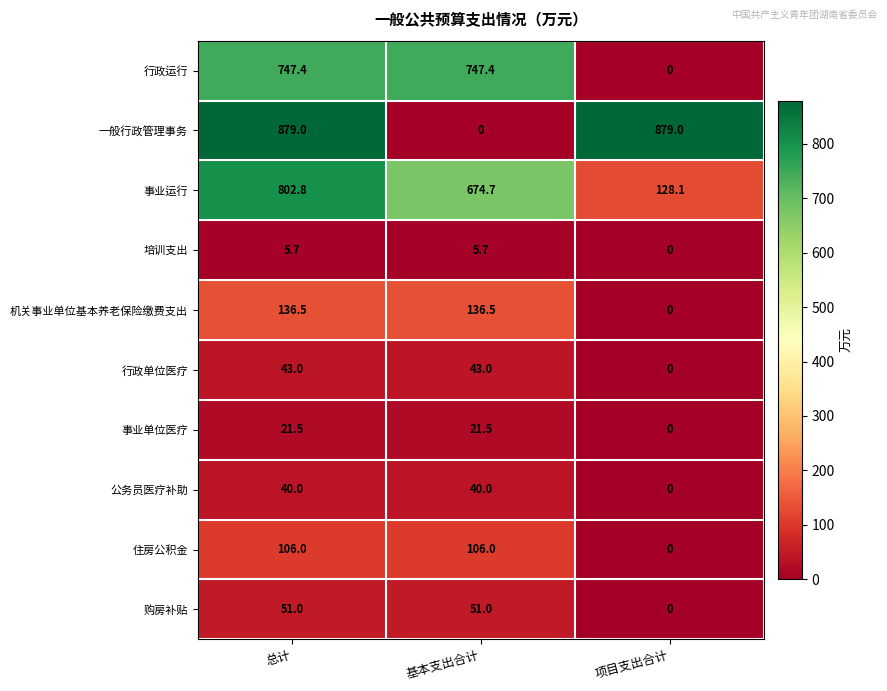

Read the 一般行政管理事务 value at 项目支出合计.

879.0